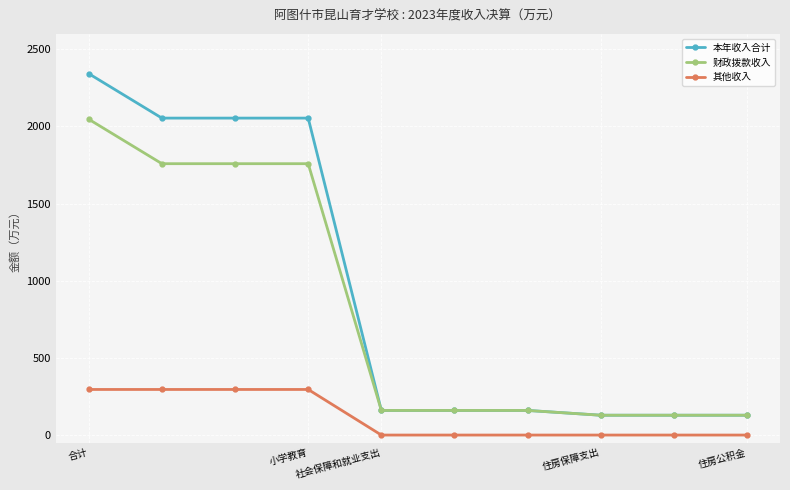

Which series has the widest spread of values?

本年收入合计